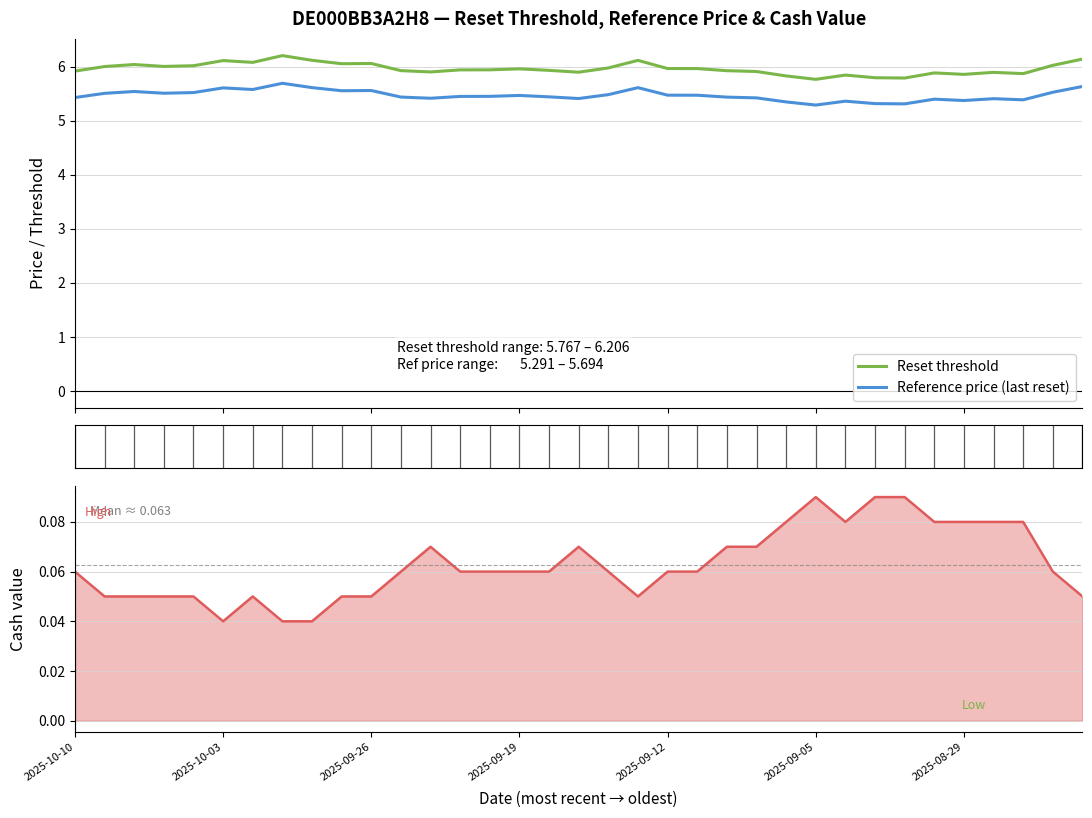

Which series has the largest total across all categories?

Reset threshold